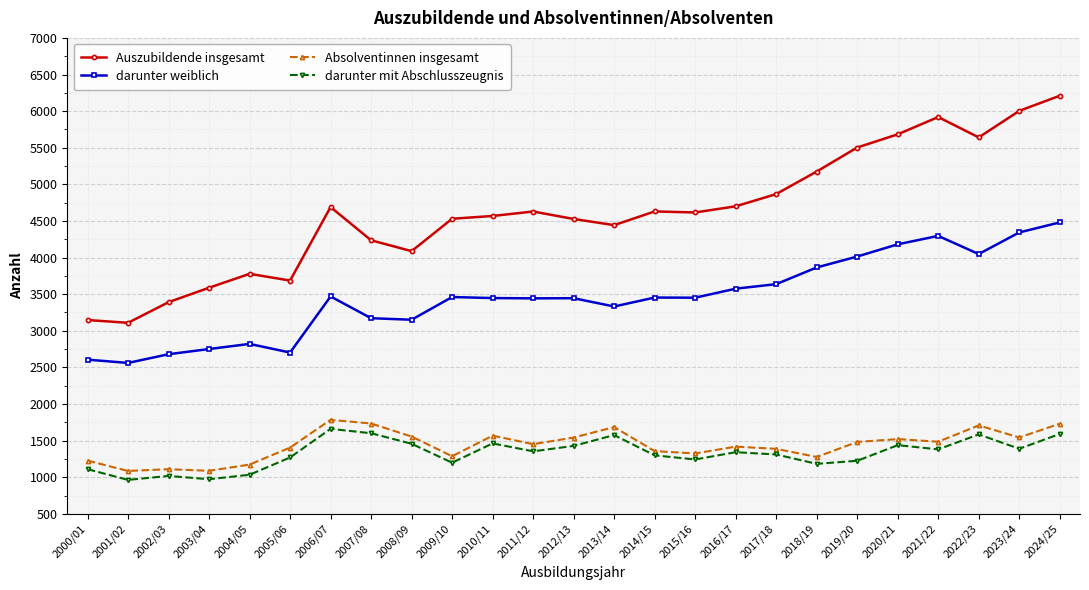

True or false: Absolventinnen insgesamt and darunter weiblich intersect in this chart.

False